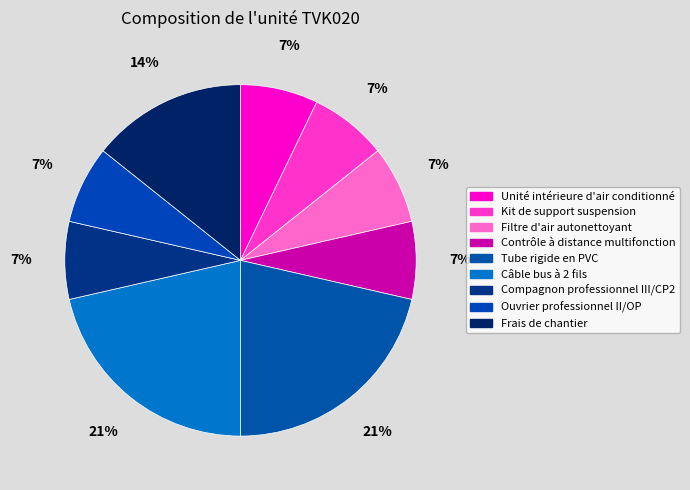

What percentage is the Câble bus à 2 fils slice, to the nearest percent?

21%